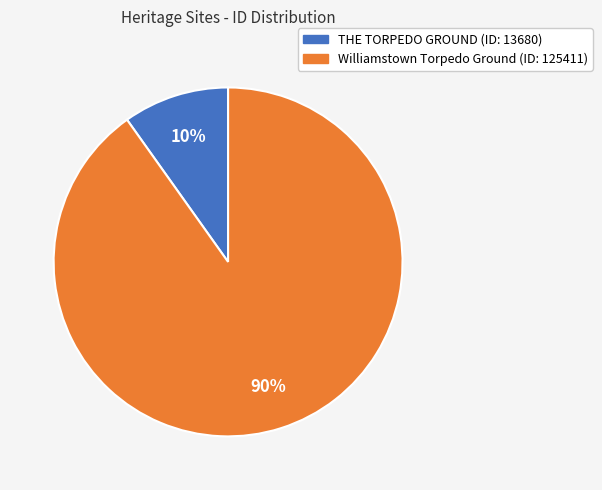

The Williamstown Torpedo Ground slice represents 90% of the pie. True or false?

True